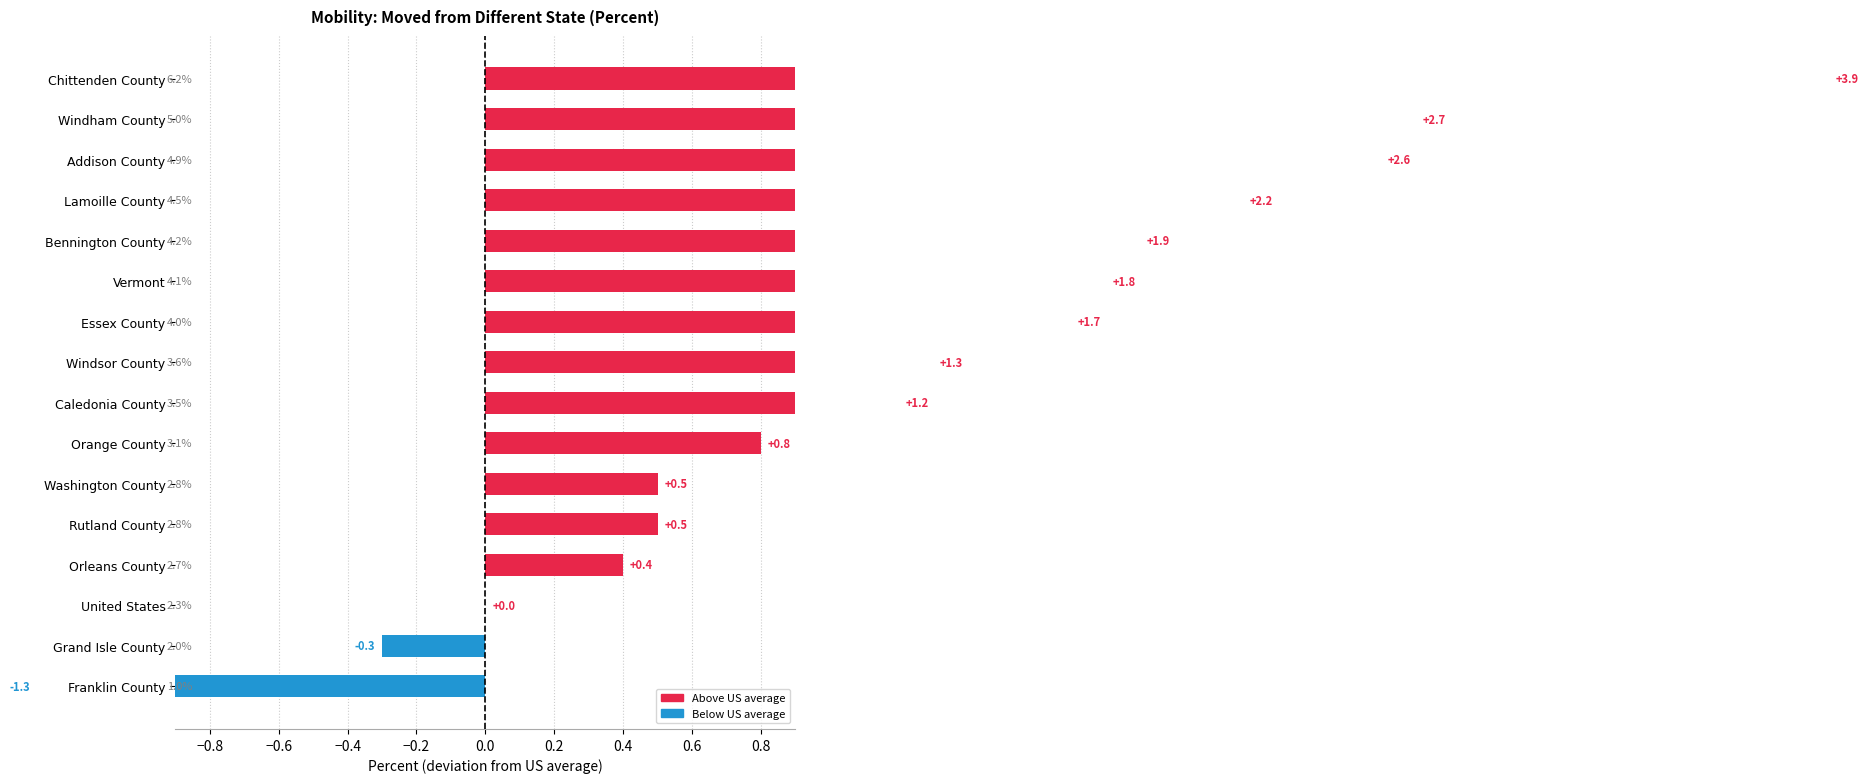

What is the smallest value displayed?

1.0